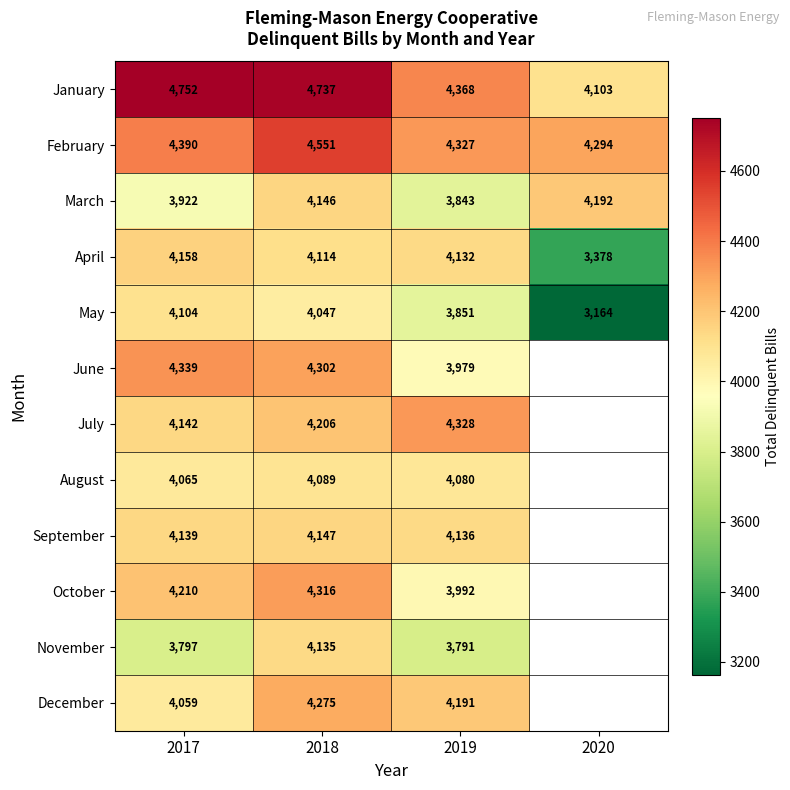

Between 2017 and 2018, which is larger?

2017